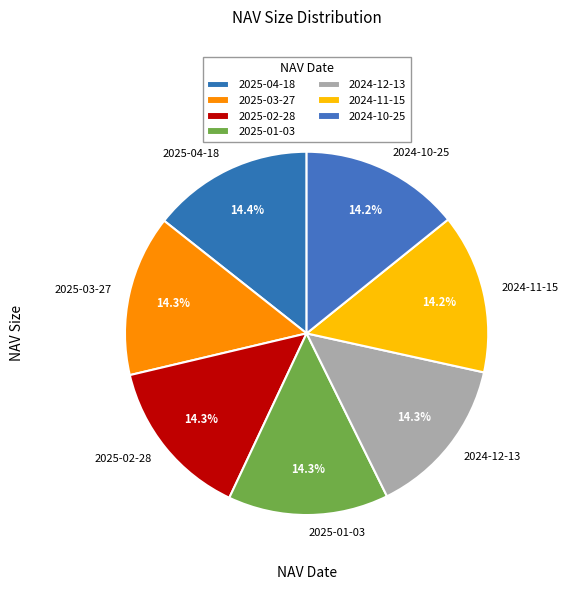

What is the ratio of the value at 2024-12-13 to the value at 2025-01-03?

1.0